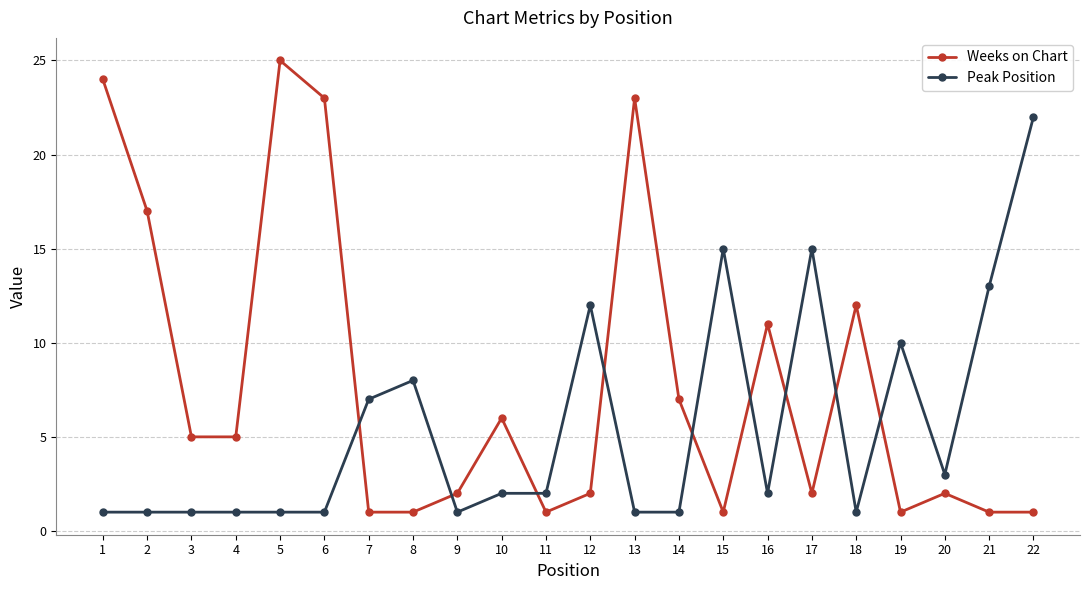

Reading left to right, transcribe all the data shown in this chart.

Weeks on Chart: 1=24	2=17	3=5	4=5	5=25	6=23	7=1	8=1	9=2	10=6	11=1	12=2	13=23	14=7	15=1	16=11	17=2	18=12	19=1	20=2	21=1	22=1
Peak Position: 1=1	2=1	3=1	4=1	5=1	6=1	7=7	8=8	9=1	10=2	11=2	12=12	13=1	14=1	15=15	16=2	17=15	18=1	19=10	20=3	21=13	22=22